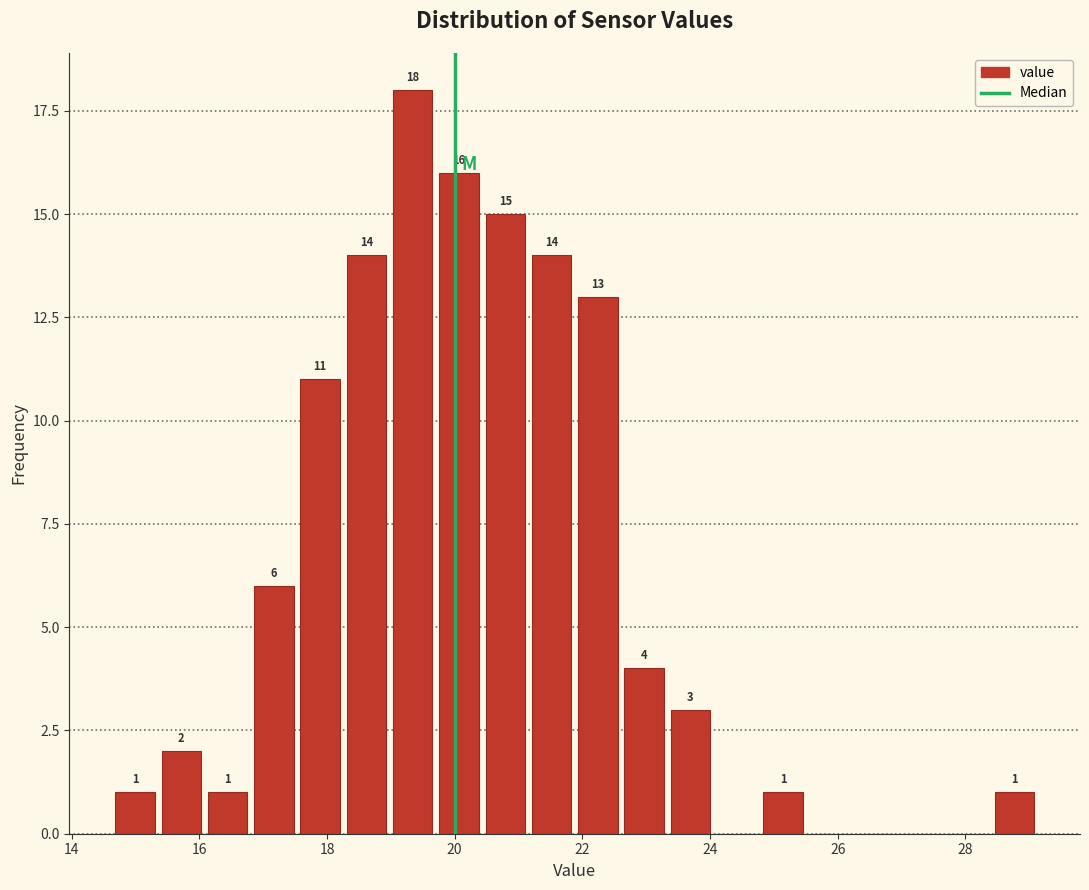

Read against the x-axis, roughly where is the centre of the tallest bar?

19.4